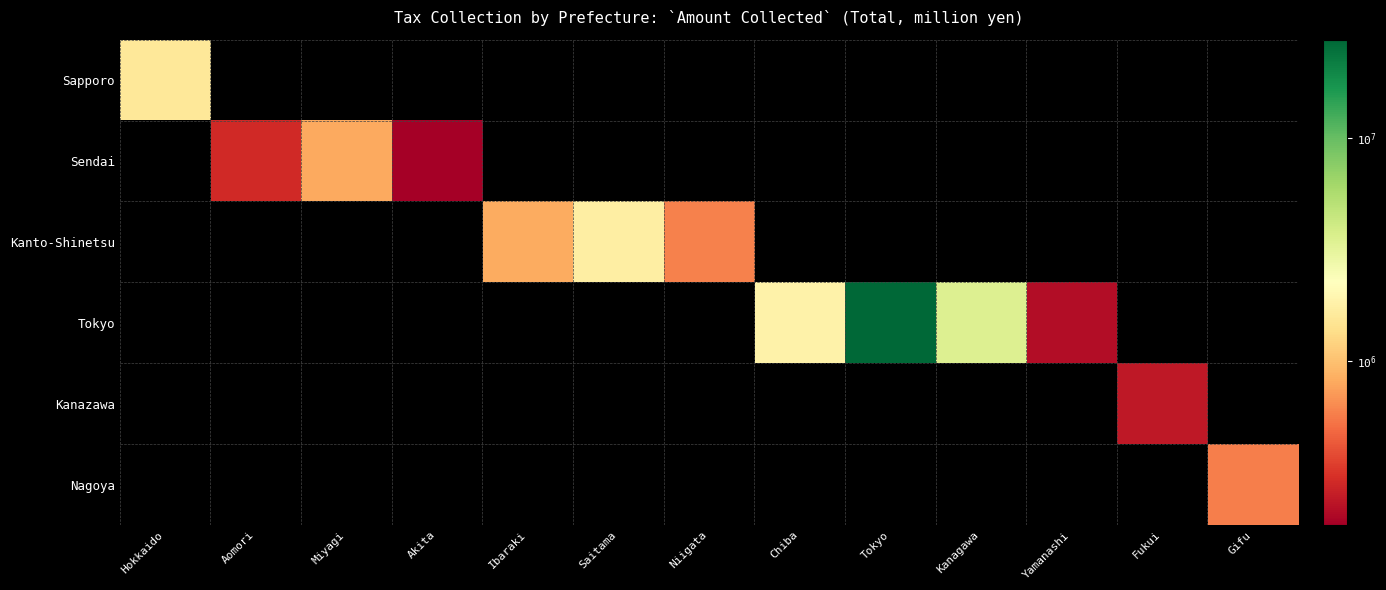

Which label corresponds to the largest value in the chart?

Tokyo